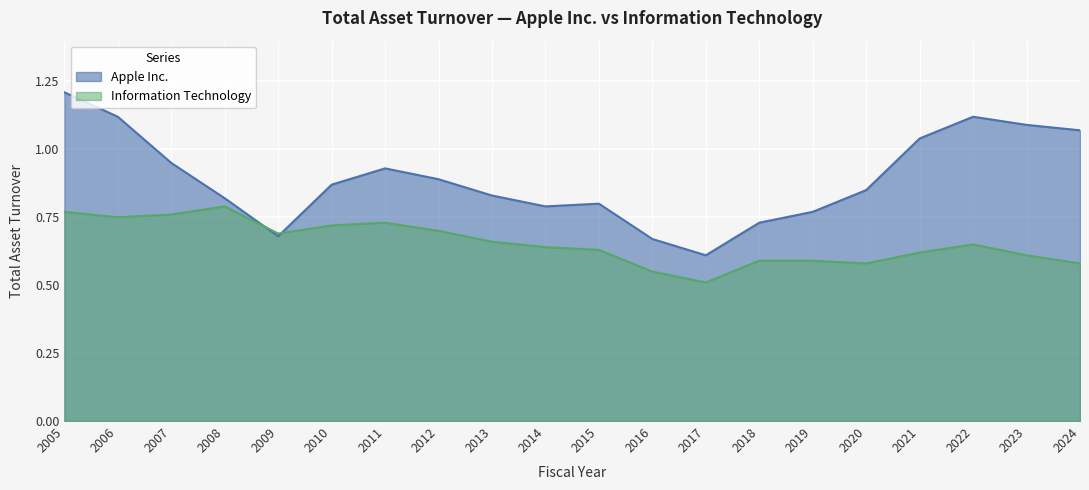

Which series changed the most between 2015 and 2020?

Information Technology